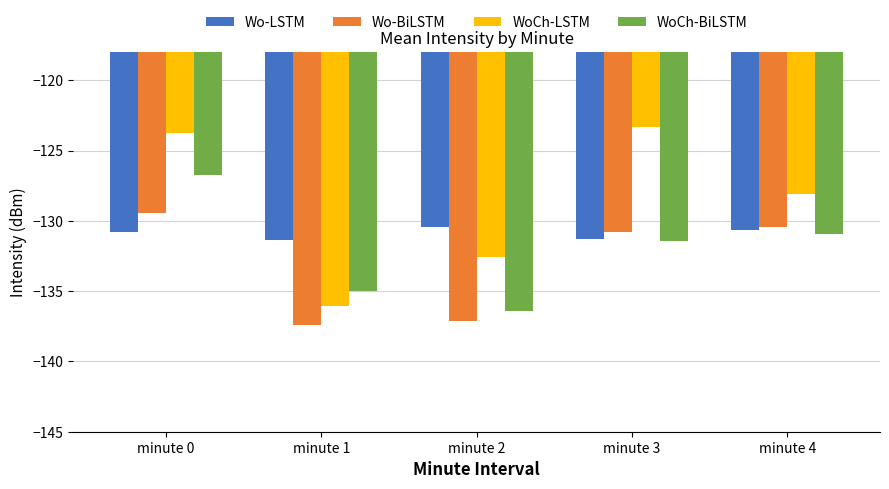

What is the total value across all series at minute 4?

-520.1